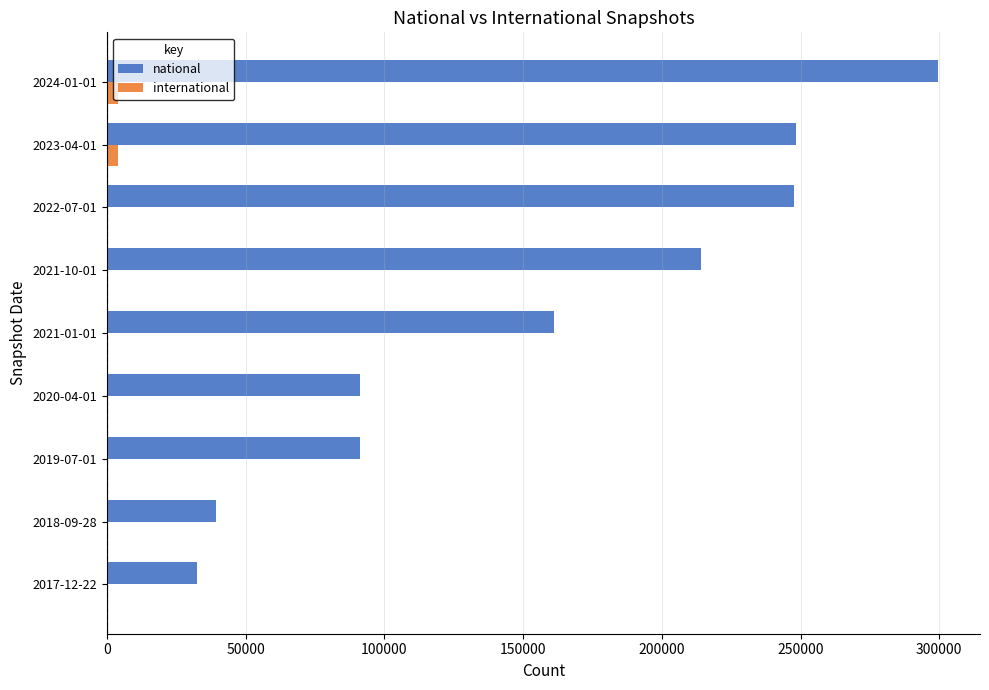

Which series has the widest spread of values?

national